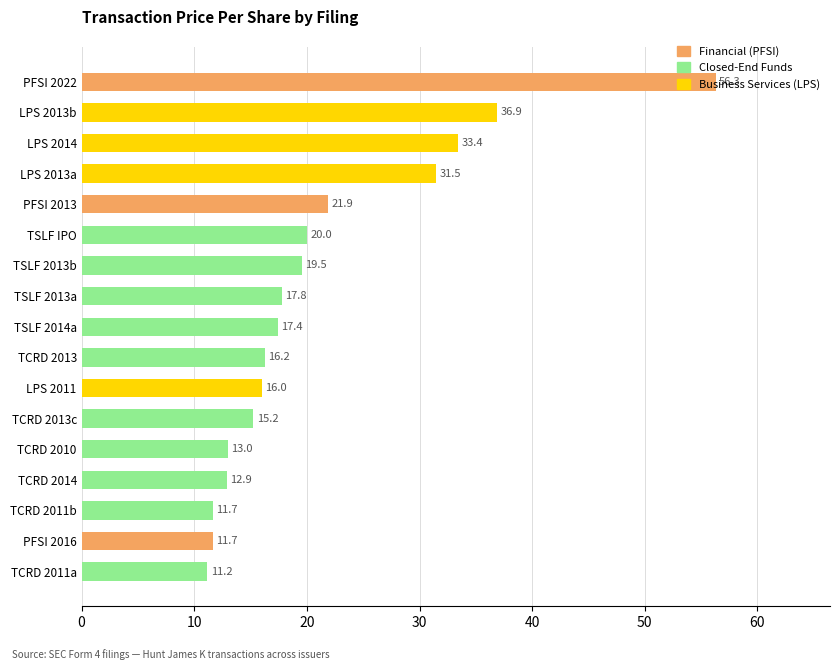

What is the change in value from TSLF 2014a to TCRD 2010?

-4.4